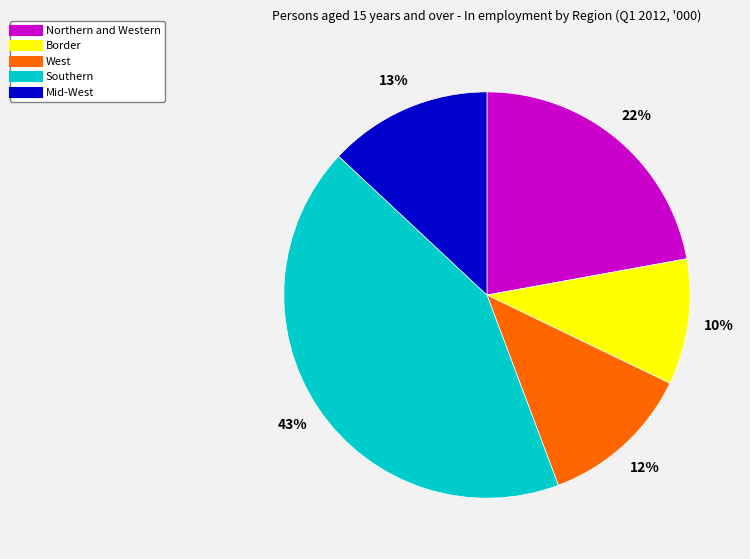

To the nearest percent, what is the combined percentage of Mid-West and Northern and Western?

35%